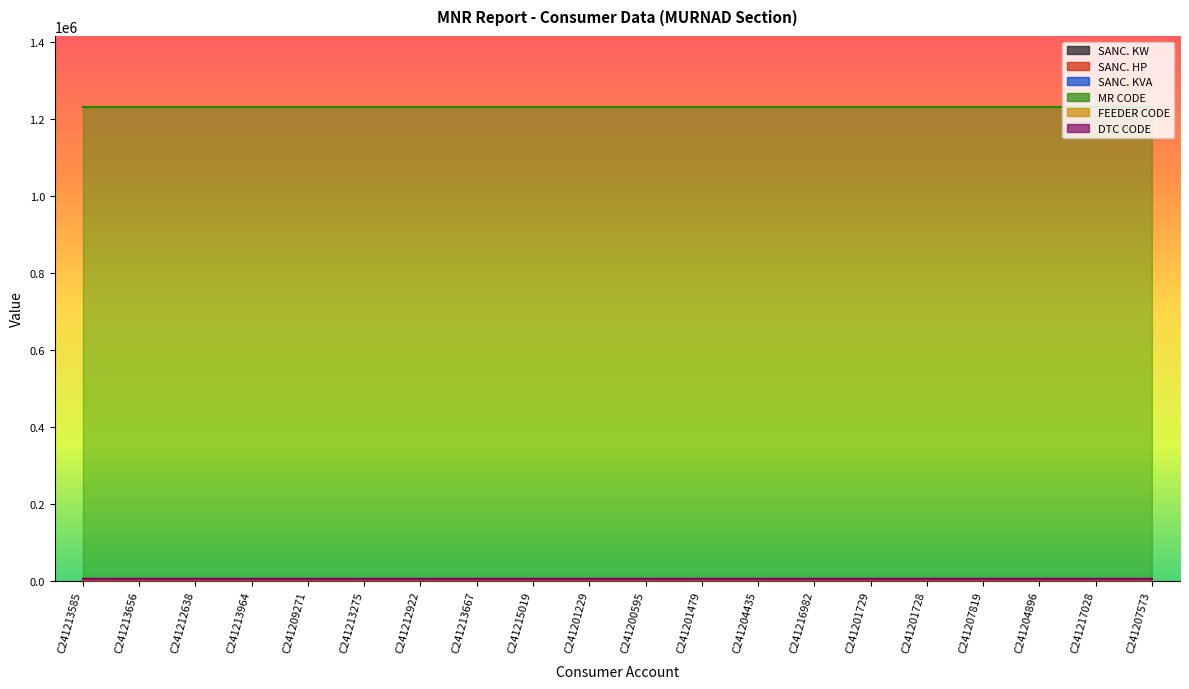

Between C241213964 and C241200595, which is larger?

C241200595